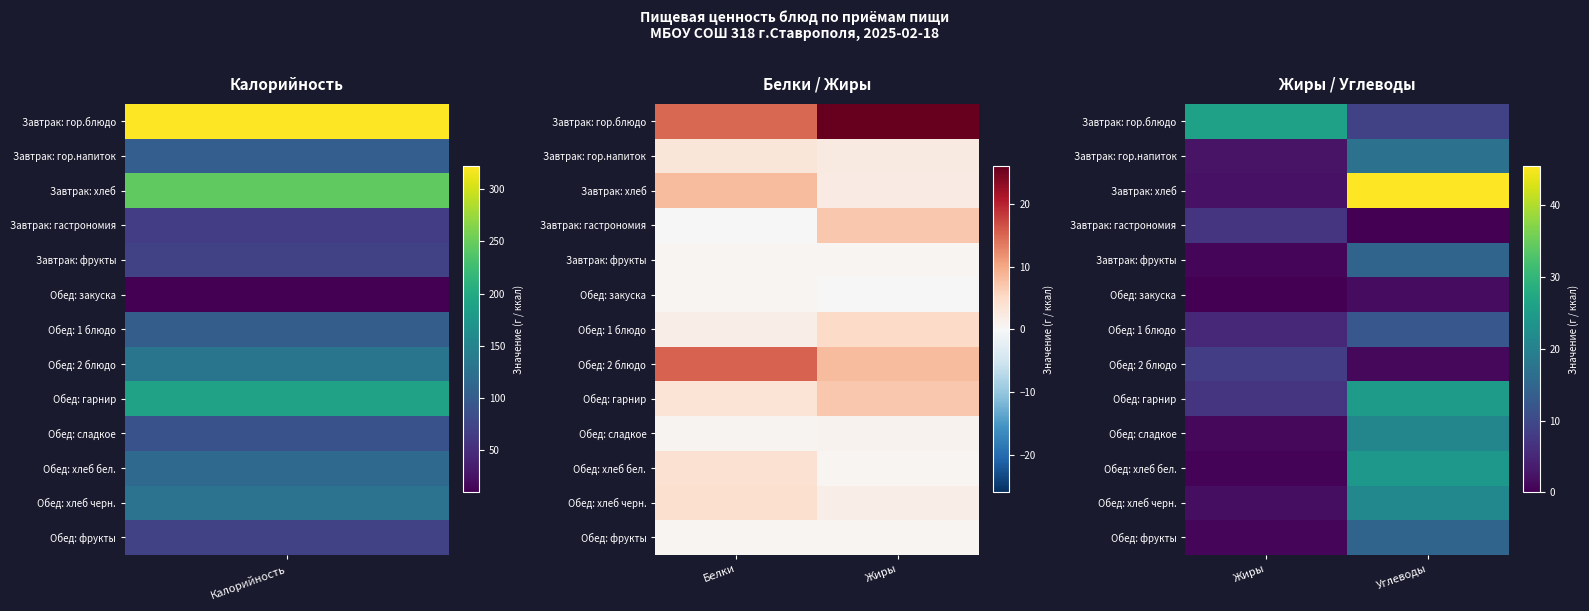

What is the total value across all series at Углеводы?

207.2